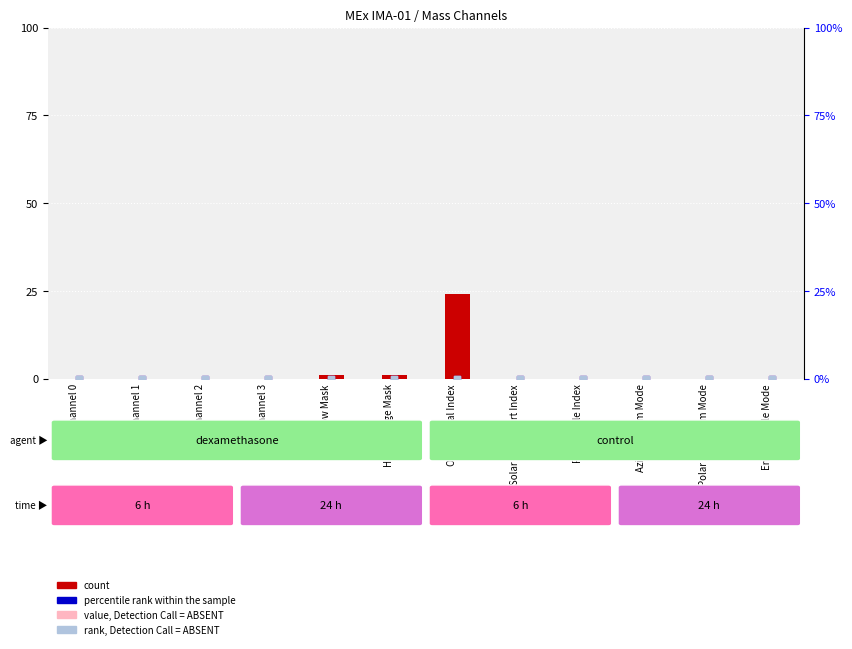

At which category is the sum across all series the highest?

Operational Index